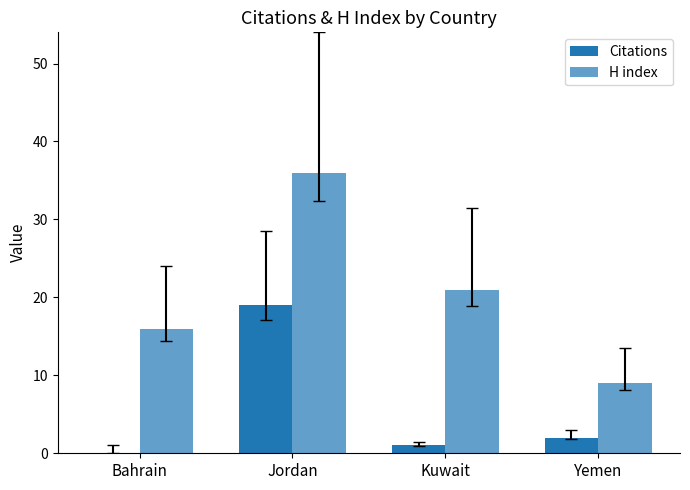

How many groups of bars are there?

4